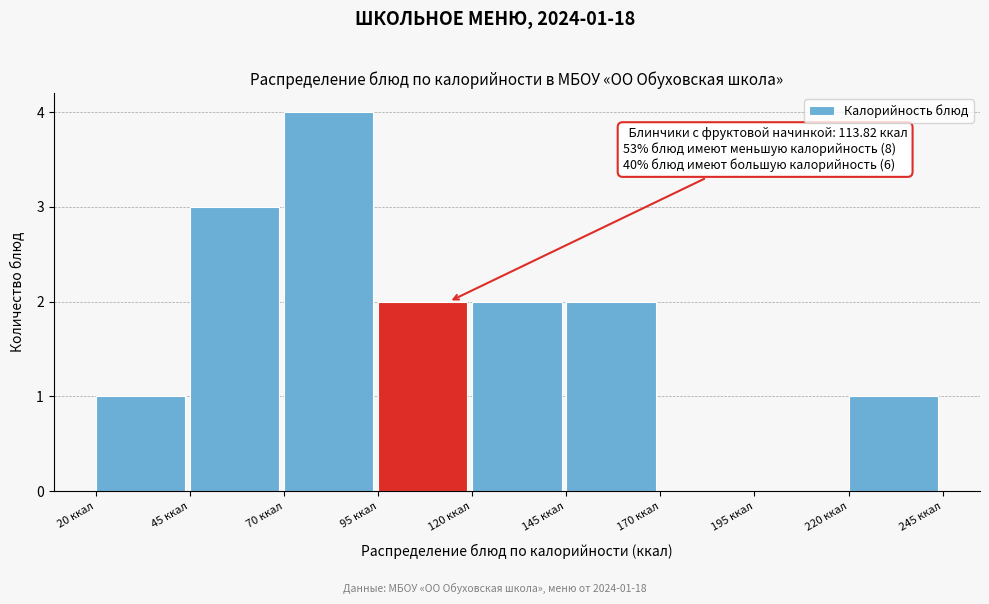

Over which range of the x-axis is the bar tallest?

70 to 95